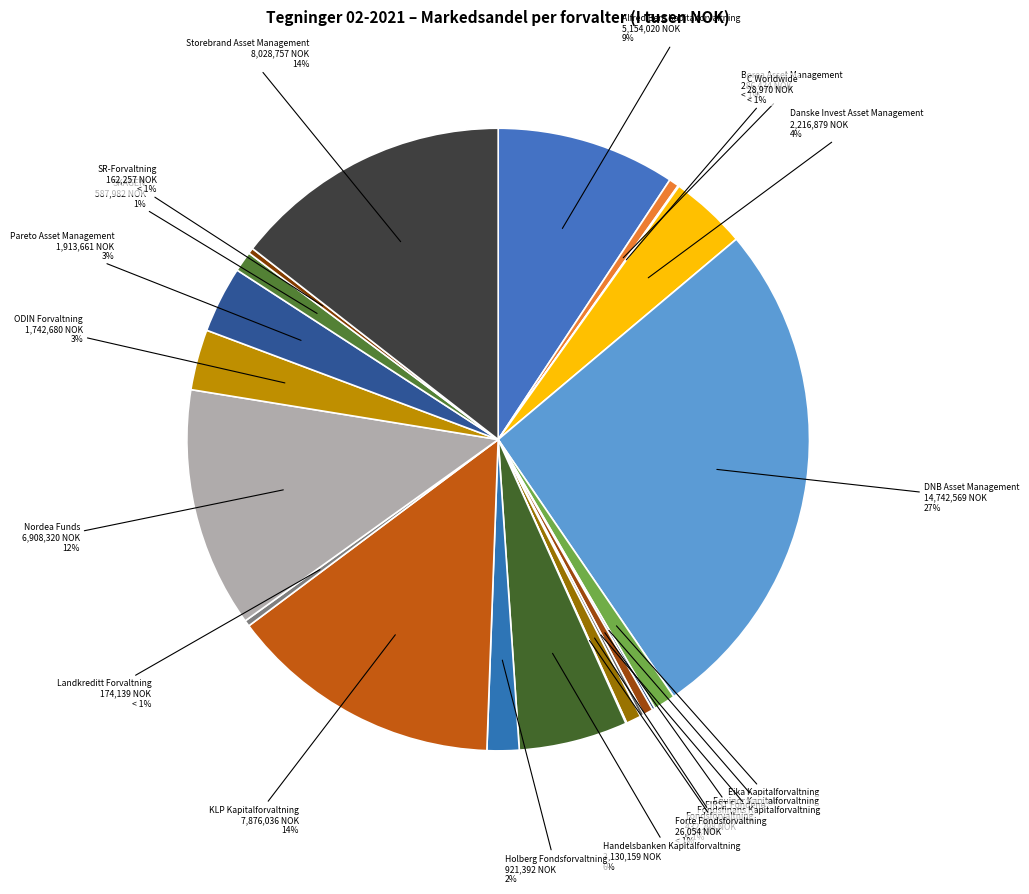

To the nearest percent, what is the average slice percentage?

5%